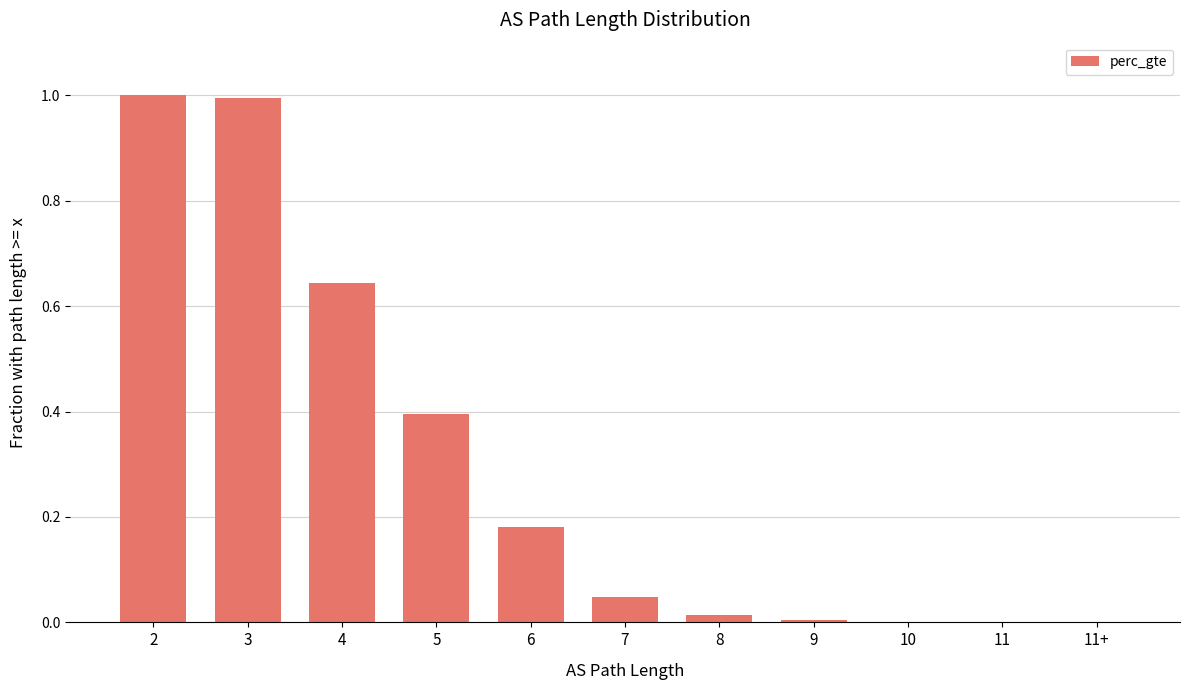

The value at 8 is 0.0. True or false?

True